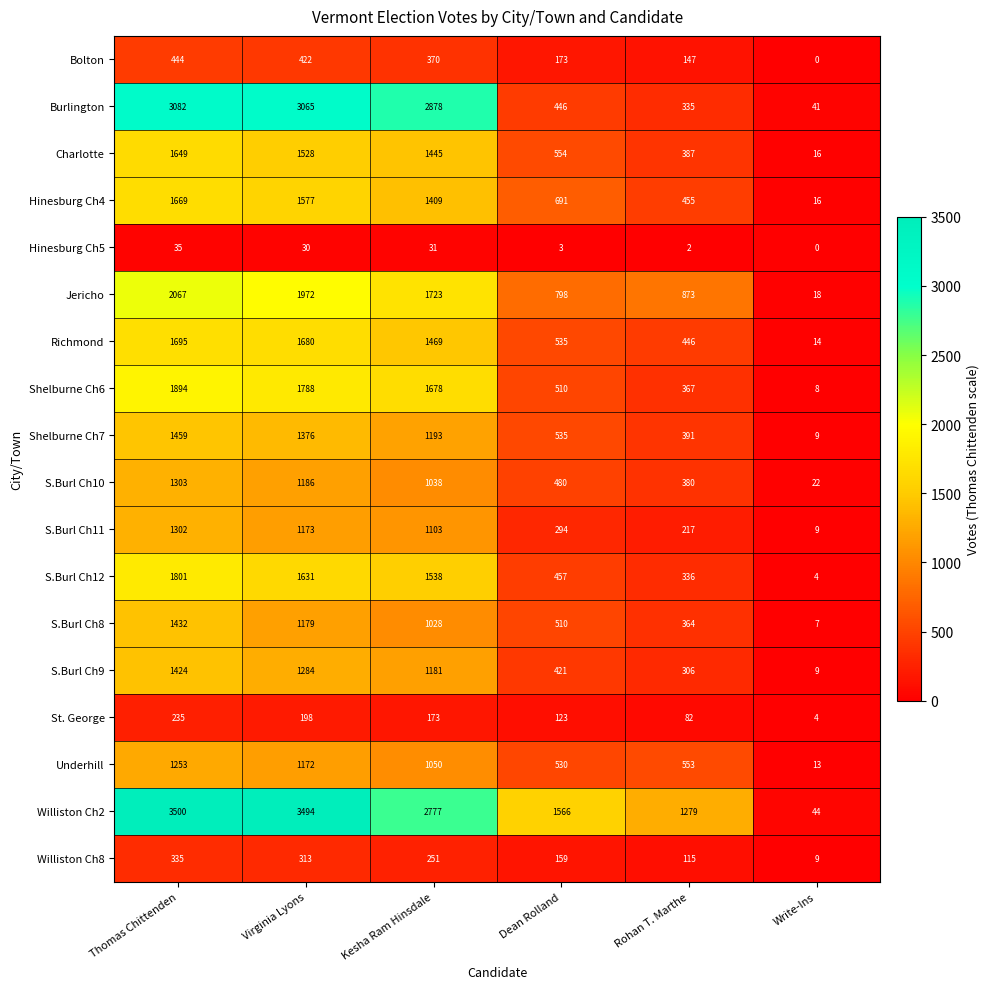

Count the number of categories in the chart.

6